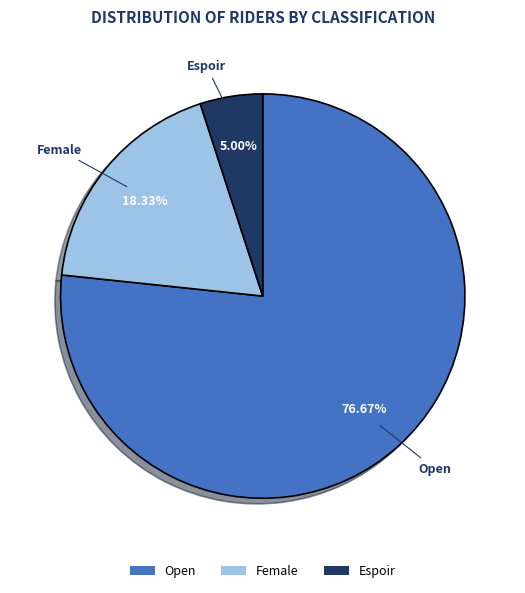

Which slice represents more than half of the pie?

Open